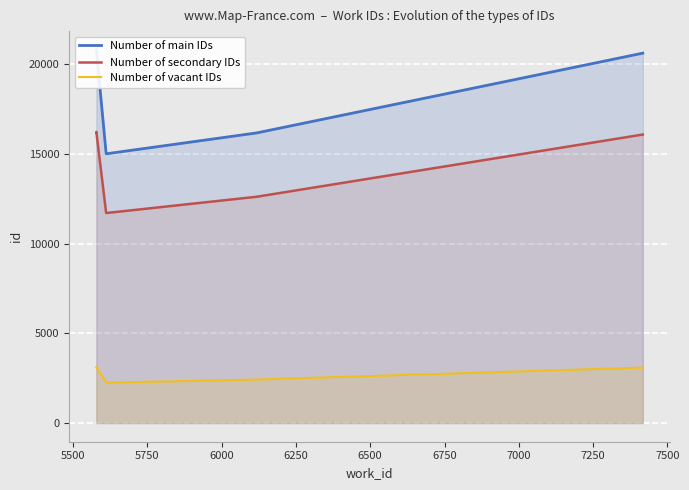

How many data points in Number of vacant IDs are less than 3115?

5